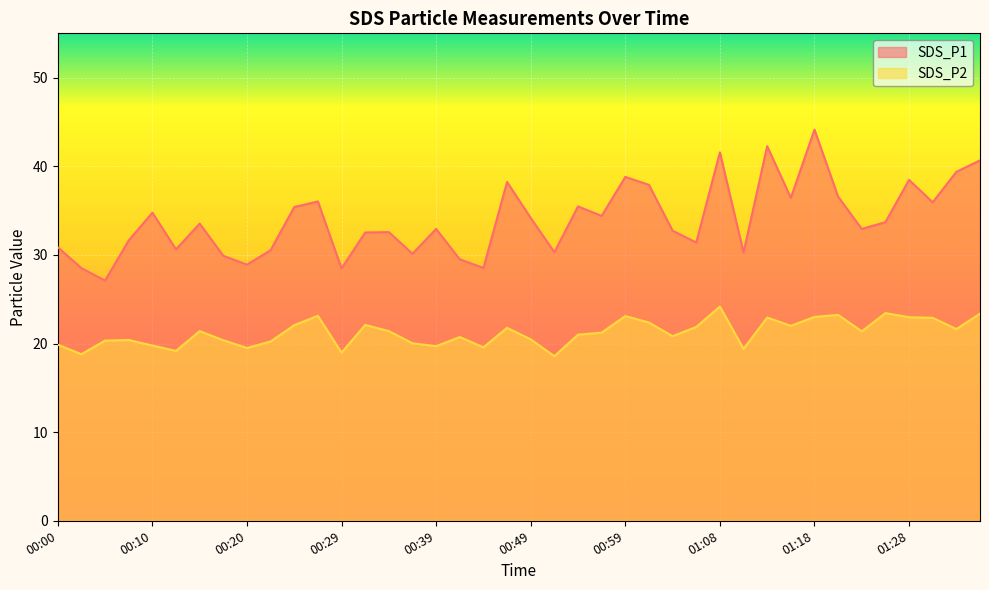

Is it true that SDS_P1 equals 31.4 at 01:06?

True